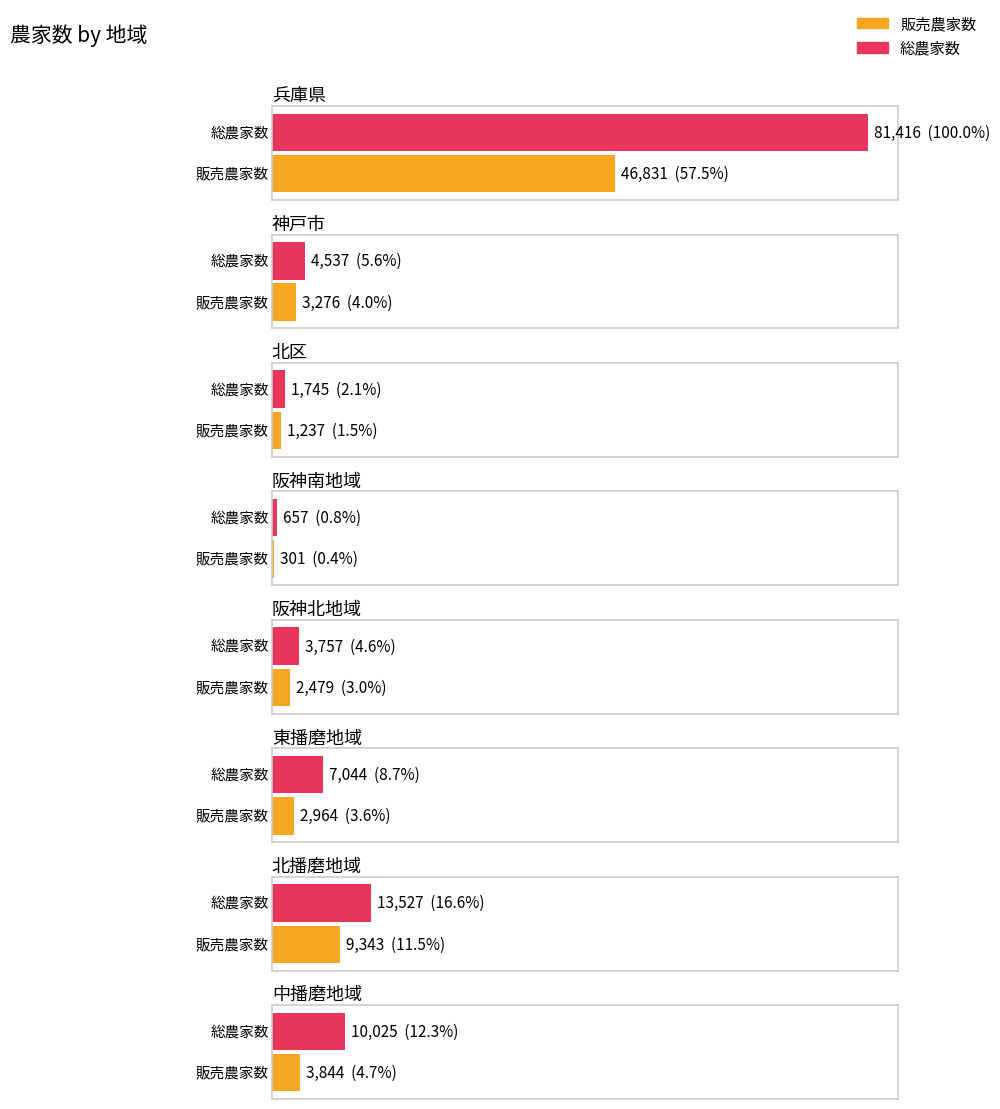

True or false: 販売農家数 has a value of 3844 at 中播磨地域.

True